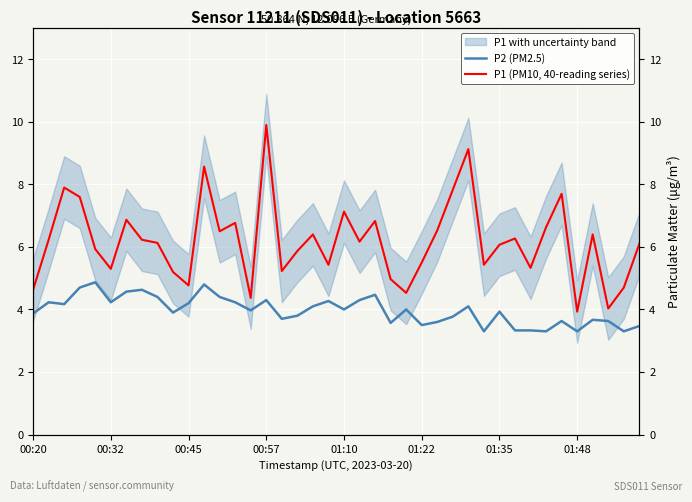

What is the difference between the P2 (PM2.5) values at 13 and 29?

0.9